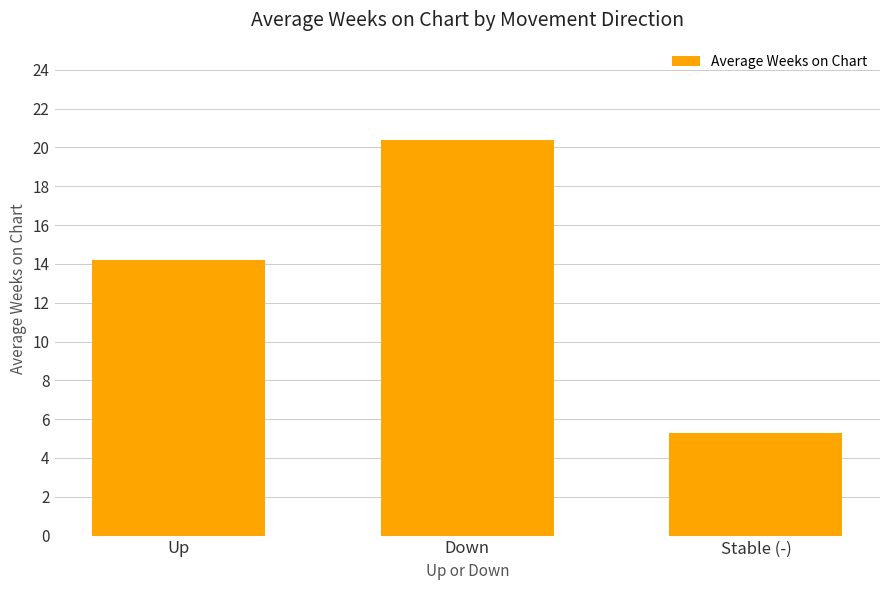

Count the number of values greater than 14.

2